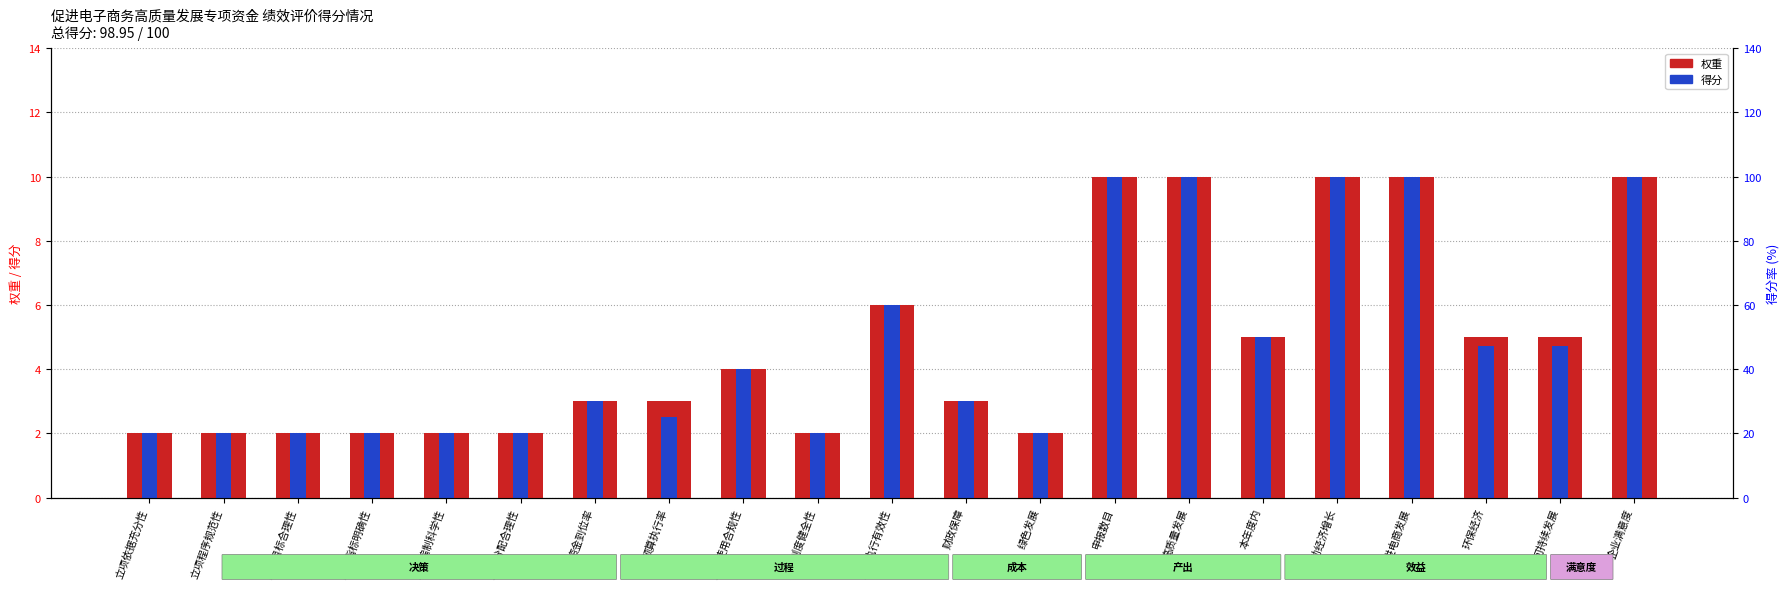

What is the sum of all 得分 values?

99.0